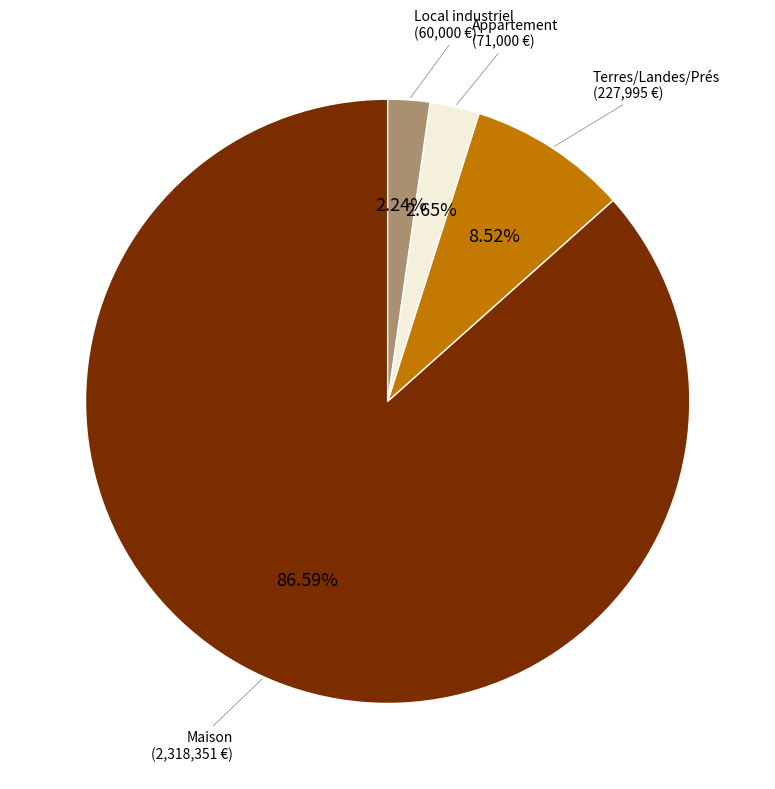

Which category has the biggest portion of the pie?

Maison